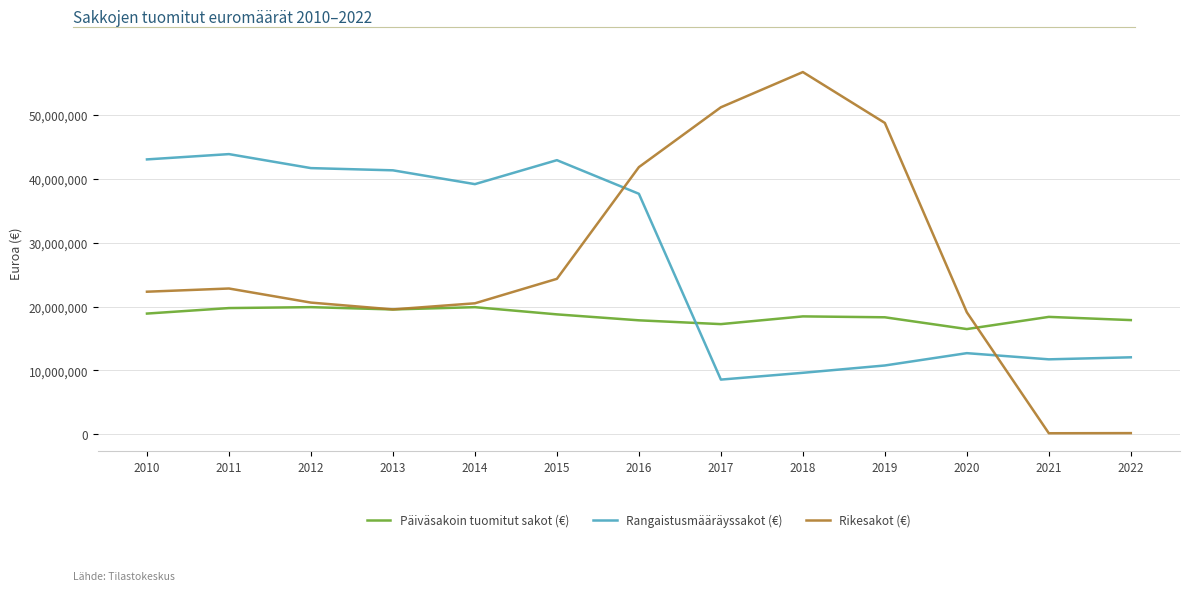

Is the value of Rikesakot (€) at 2014 greater than the value of Rangaistusmääräyssakot (€) at 2015?

No